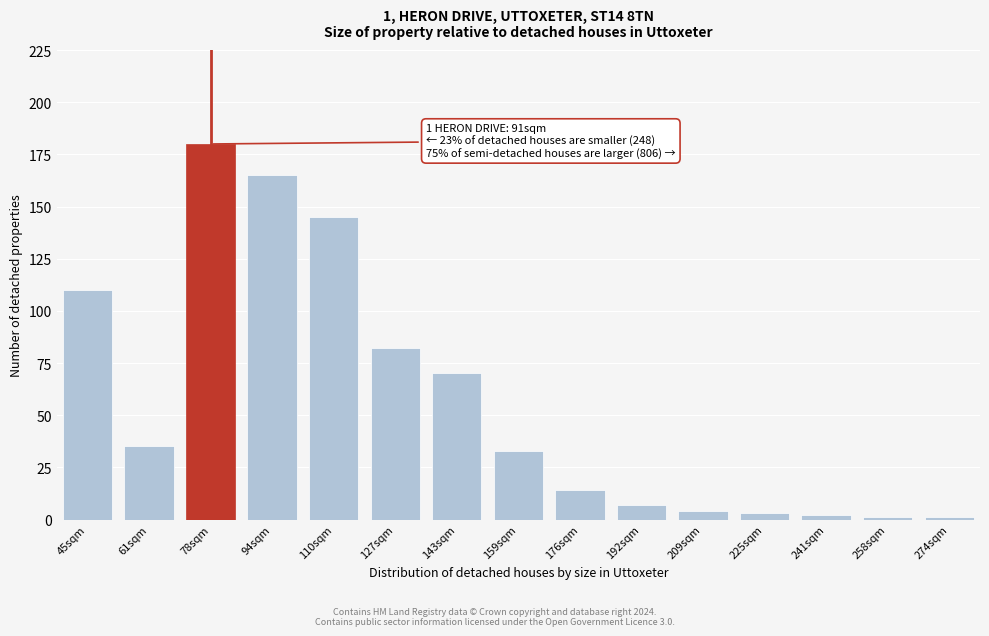

Reading left to right, list all the values displayed in this chart.

110	35	180	165	145	82	70	33	14	7	4	3	2	1	1